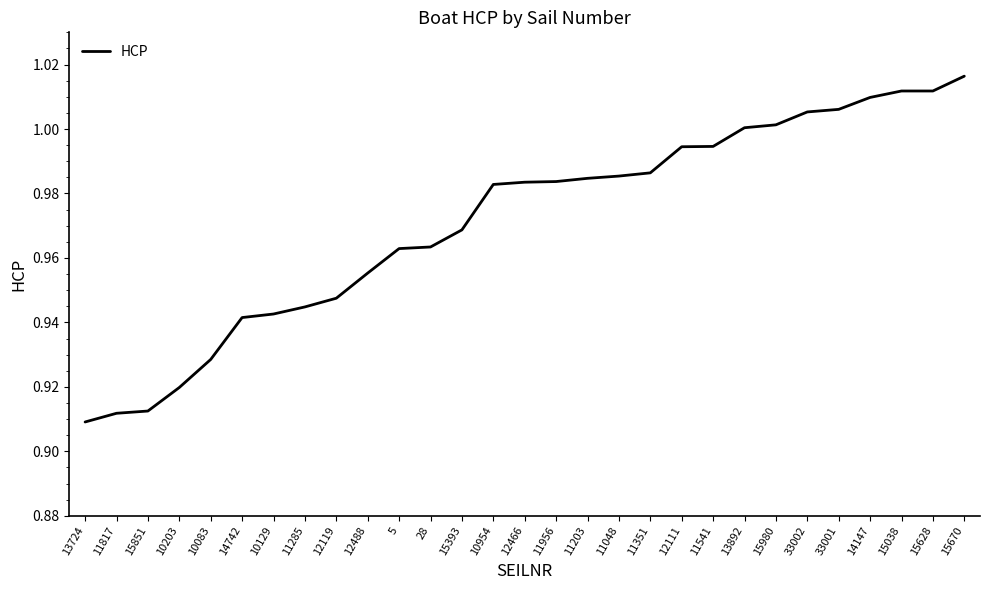

Which category has the highest value across all series?

15670